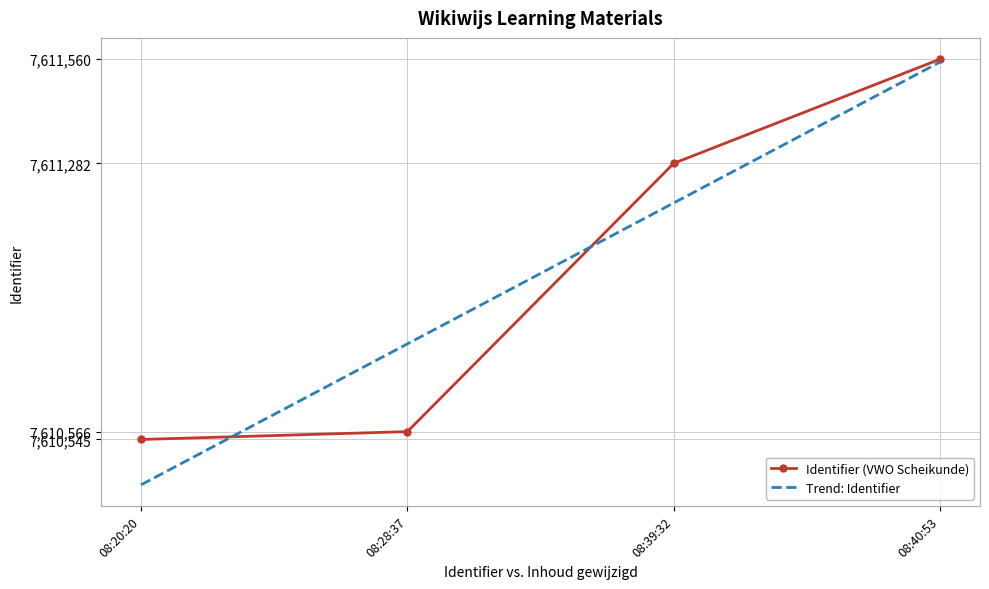

What is the lowest value of the Trend: Identifier series?

7610424.1